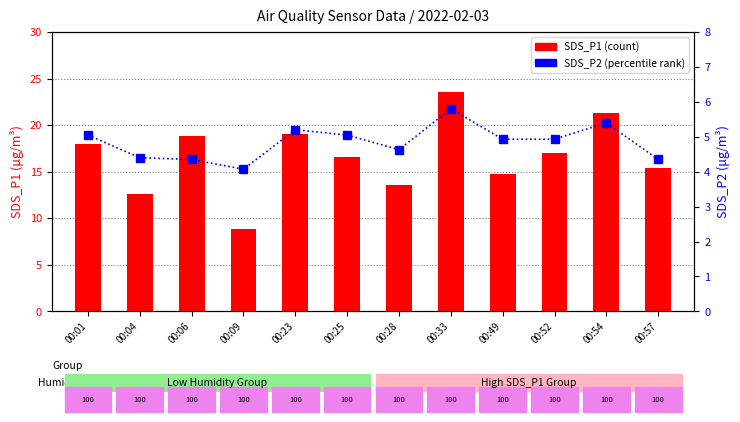

Which series has the largest total across all categories?

SDS_P1